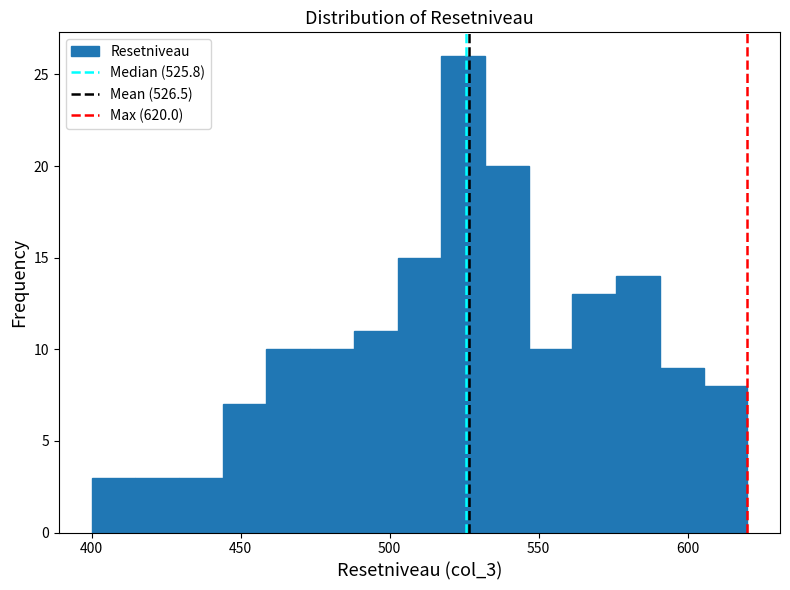

Around what value on the x-axis is the tallest bar? Give the approximate position of its centre, as read against the axis.

525